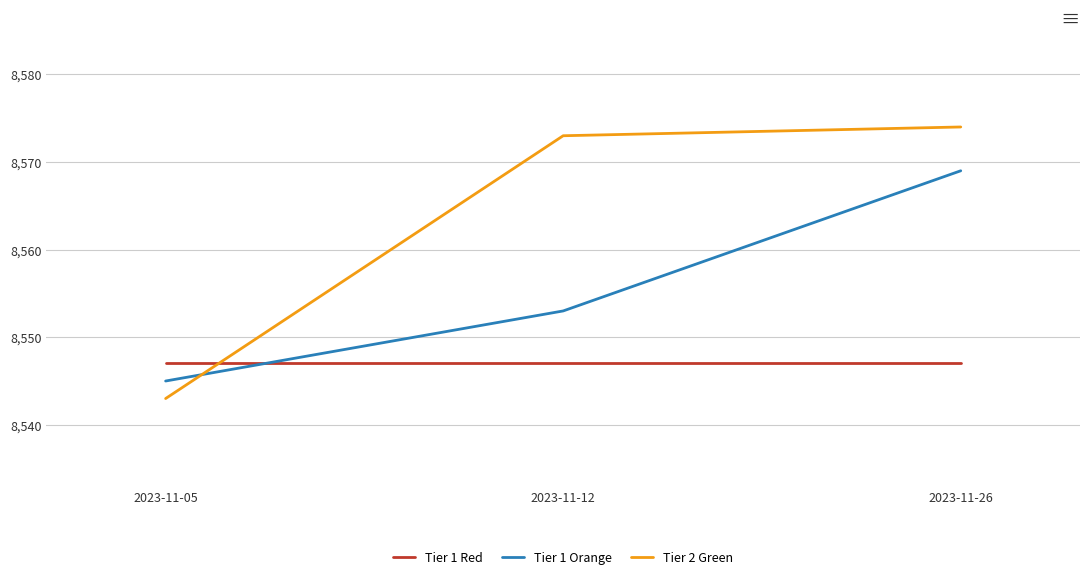

What is the sum of the Tier 1 Red values at 2023-11-05 and 2023-11-26?

17094